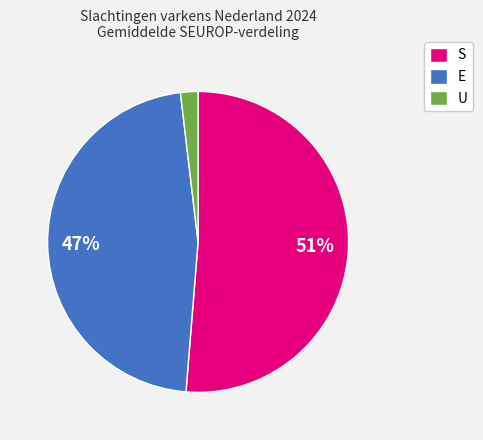

Rank the categories by value from lowest to highest.

U, E, S